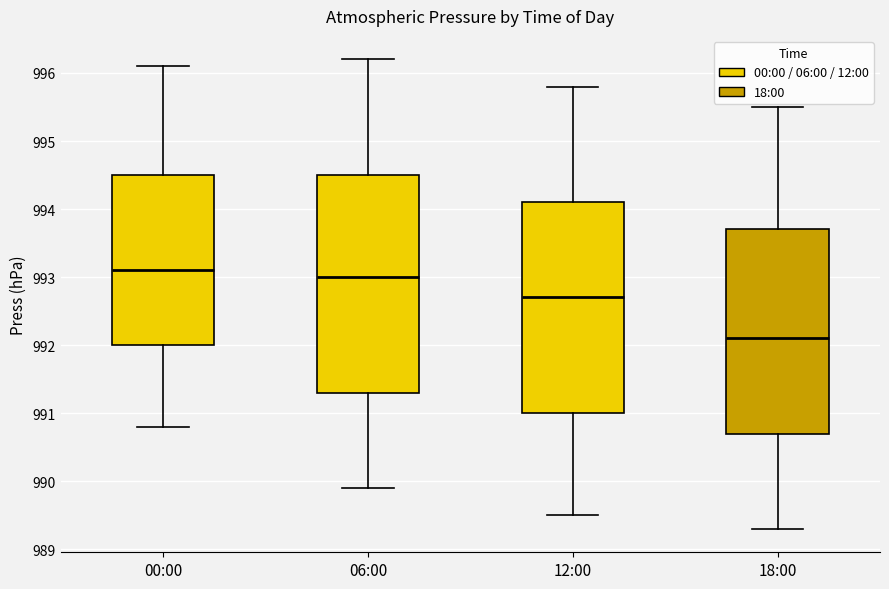

Comparing the boxes themselves (not the whiskers), which one is the tallest?

06:00